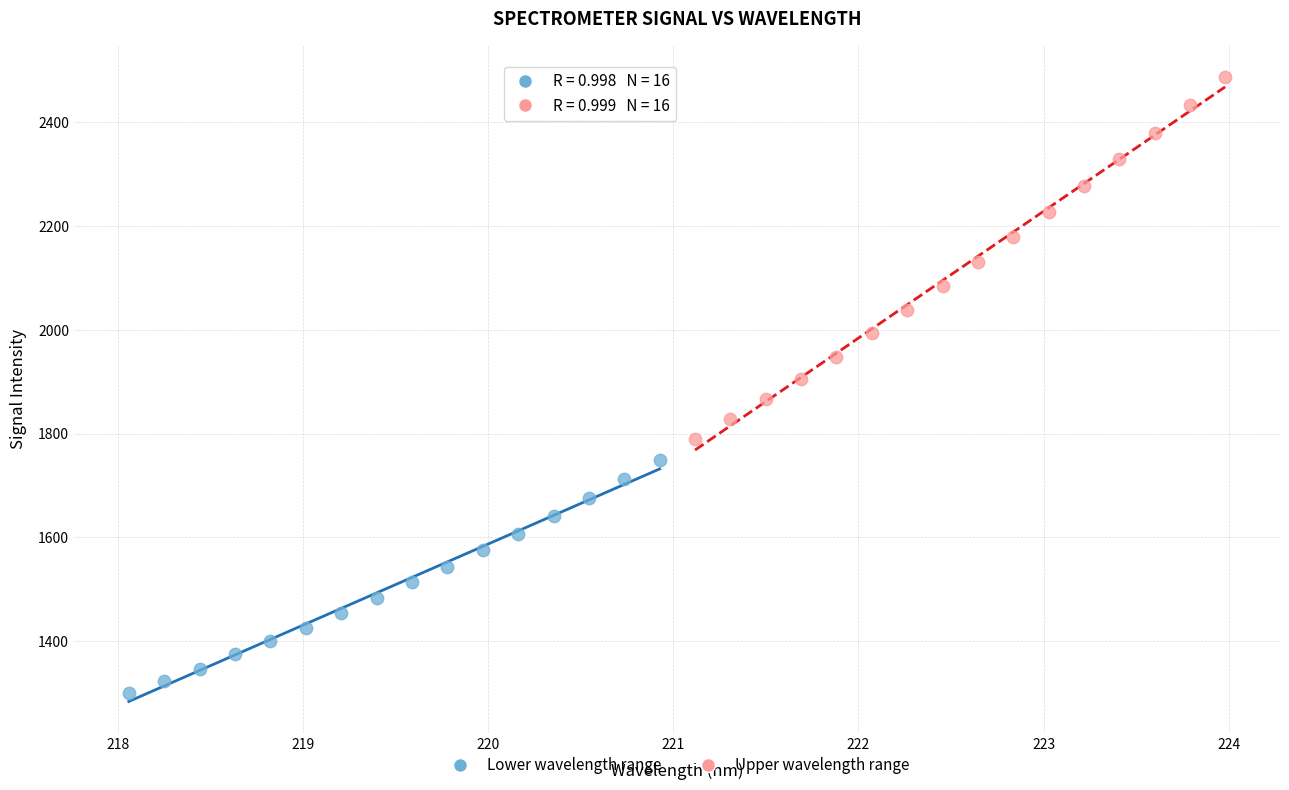

Which series reaches the maximum Y coordinate?

Upper wavelength range